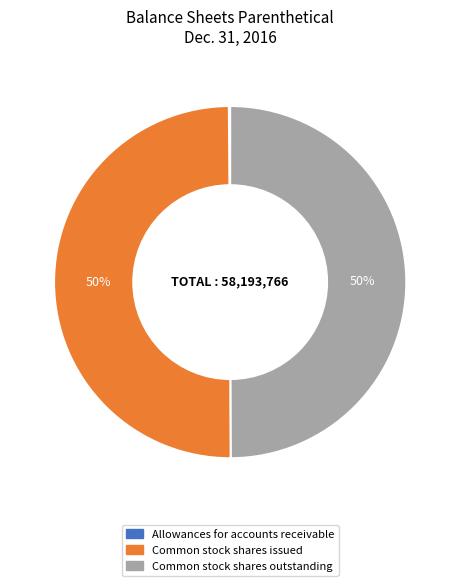

What is the ratio of the value at Common stock shares issued to the value at Common stock shares outstanding?

1.0